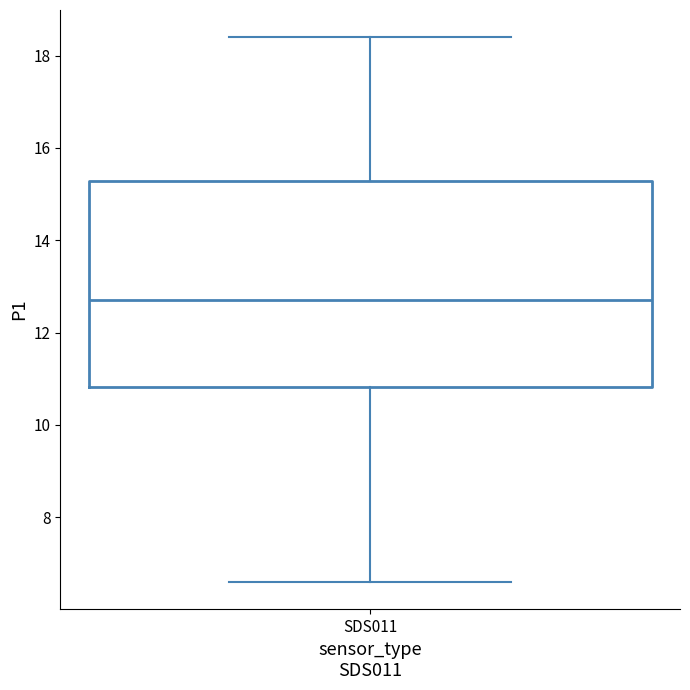

Where is the upper edge of the box for SDS011 on the y-axis? The values are not printed on the chart, so give them approximately, as read against the axis.

15.2